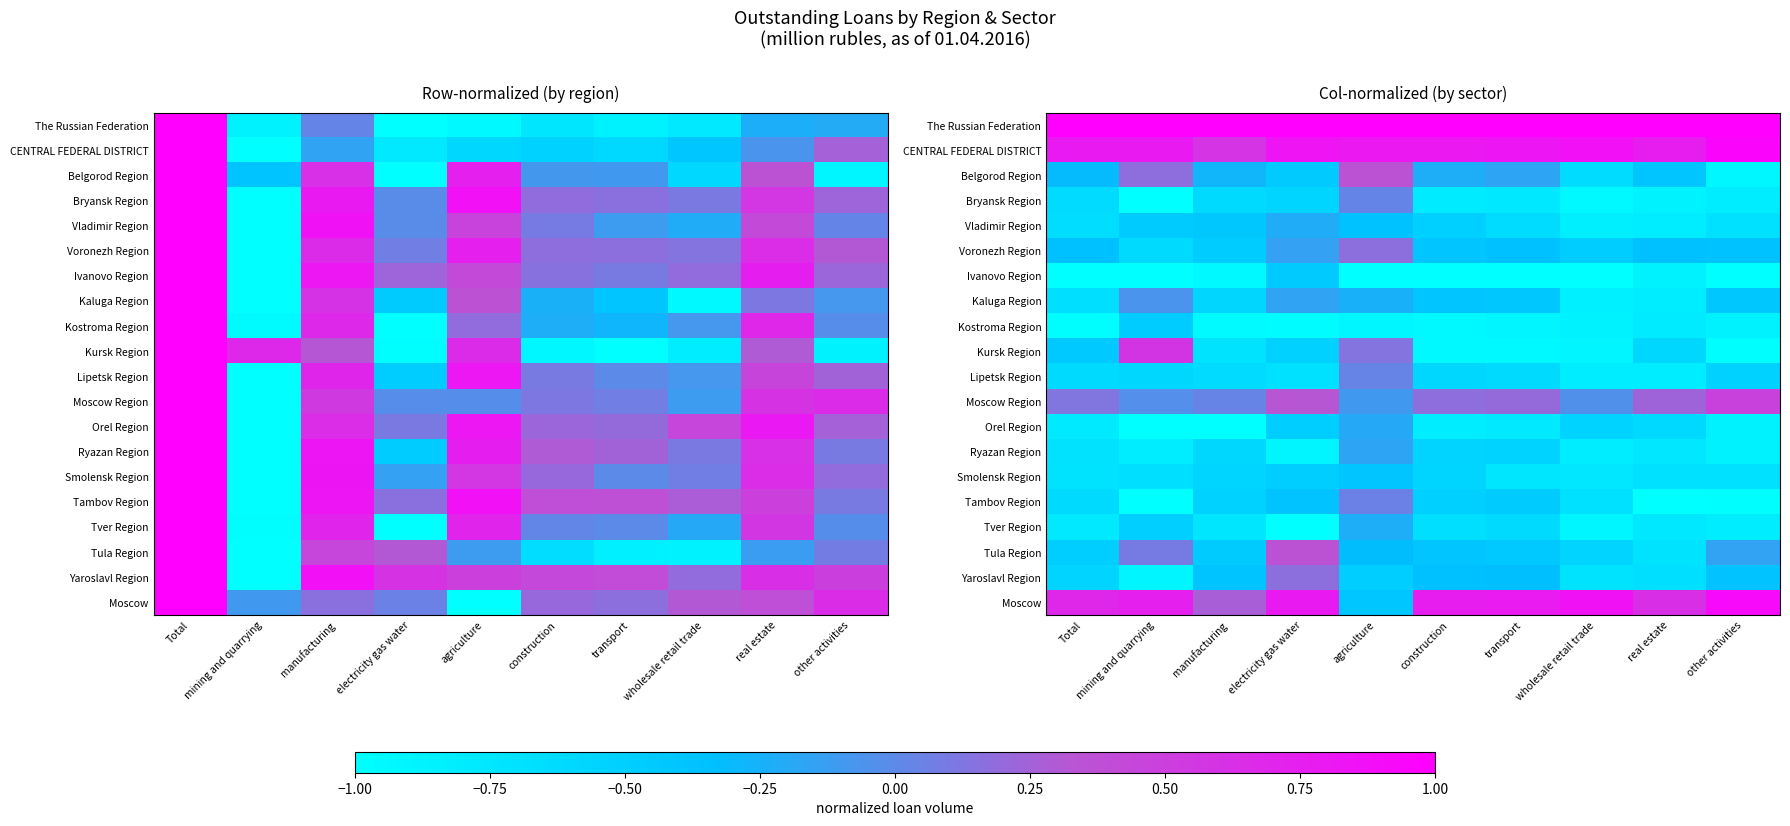

What is the sum of all Yaroslavl Region values?

-4.6